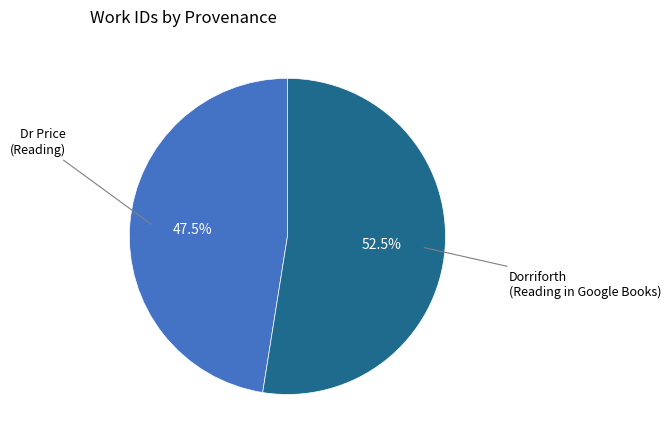

Is there a majority slice in this chart?

Yes